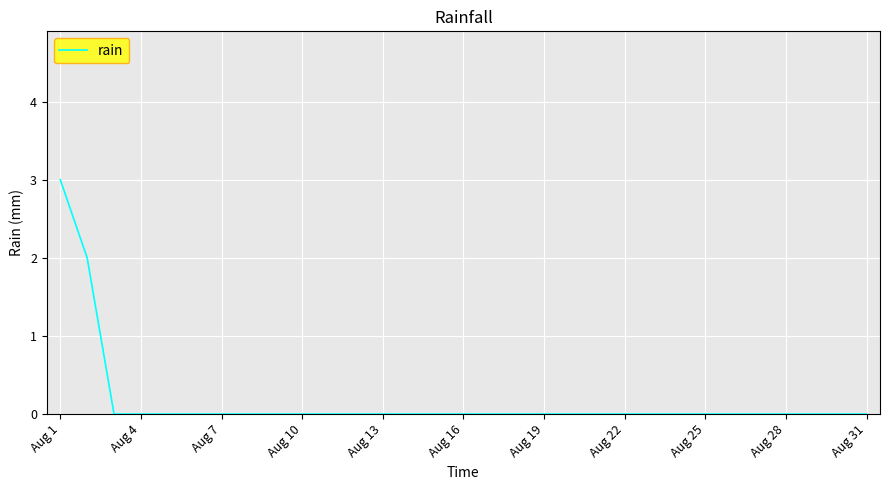

What is the maximum value shown in the chart?

3